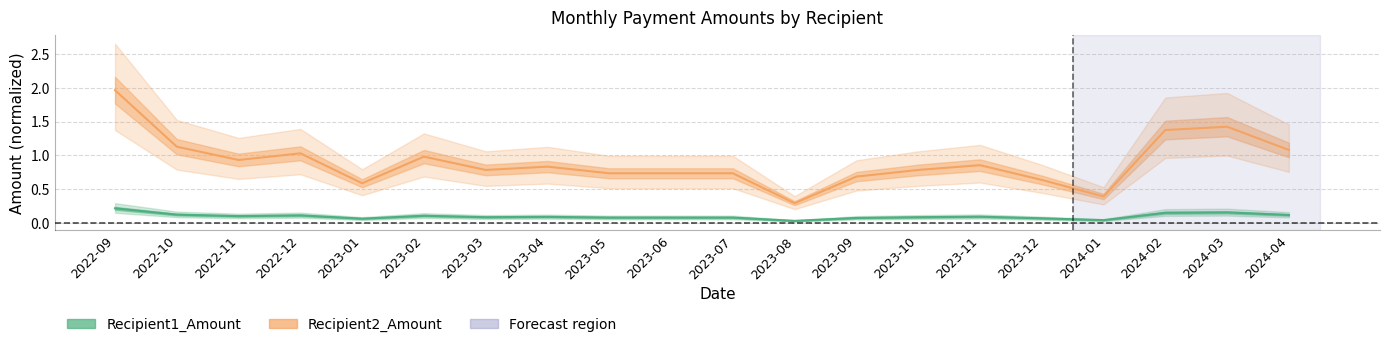

What is the difference between the highest and lowest values at 2023-05?

0.7